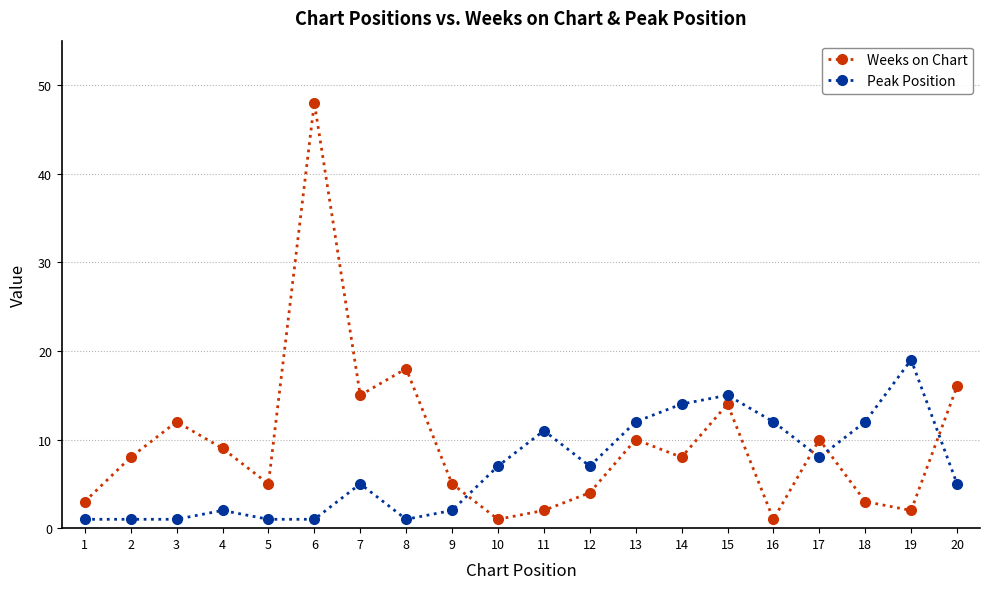

In Weeks on Chart, how many points are lower than both neighbors (excluding endpoints)?

6